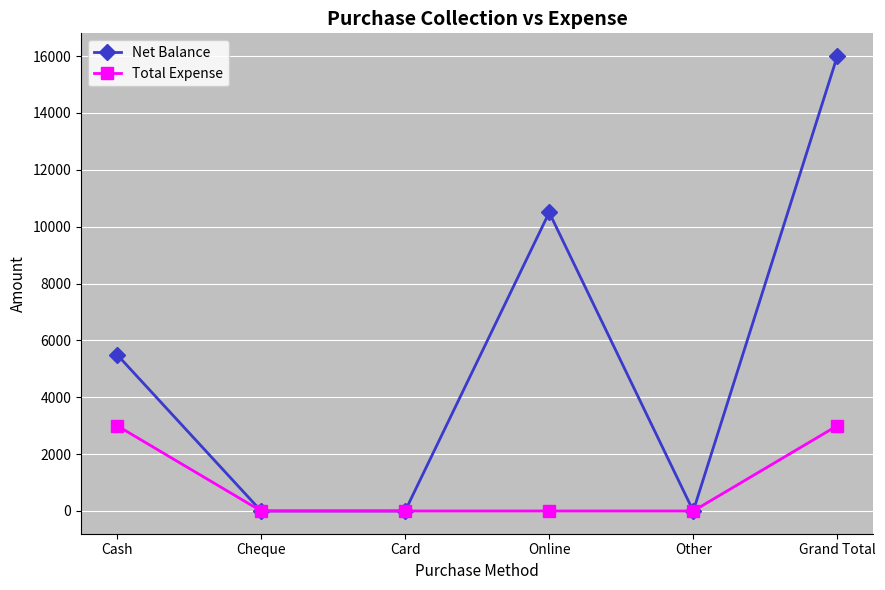

What is the label of the 1st point from the left?

Cash